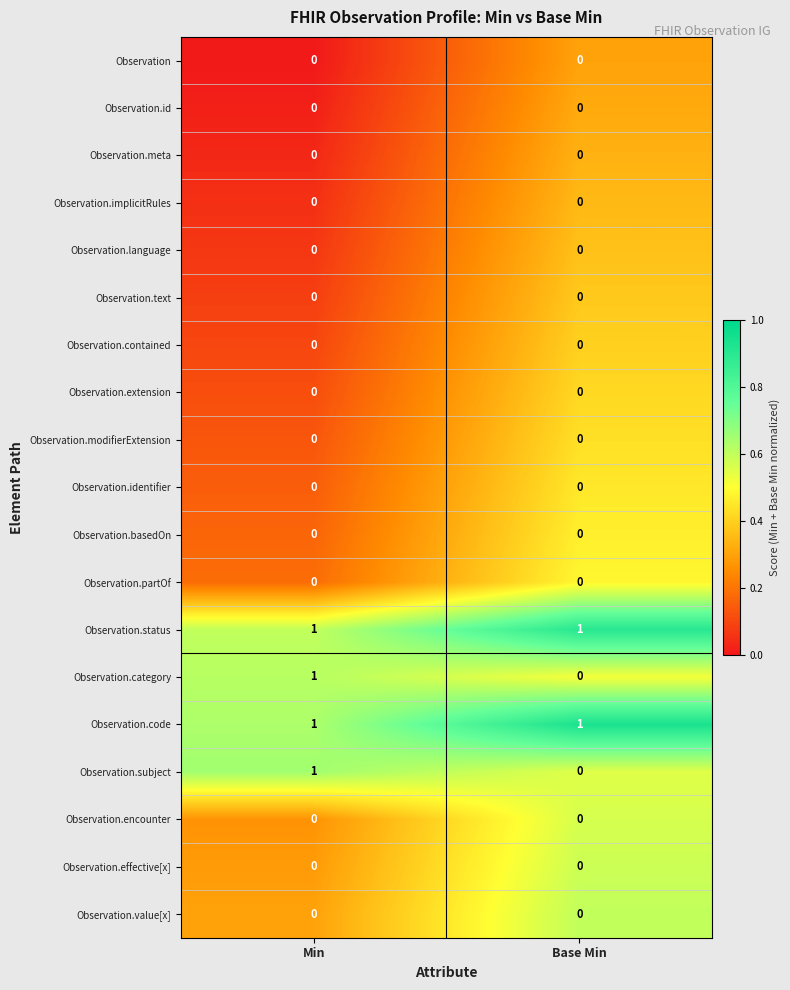

What is the total value across all series at Min?

4